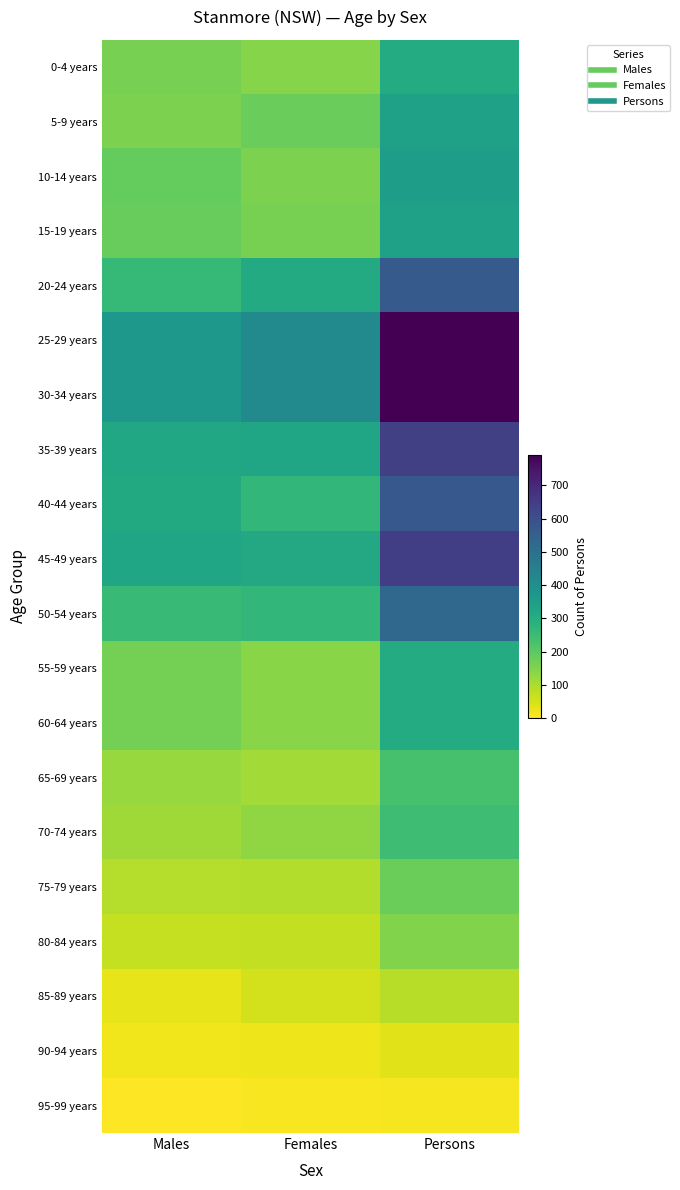

Between Females and Persons, which is larger?

Persons